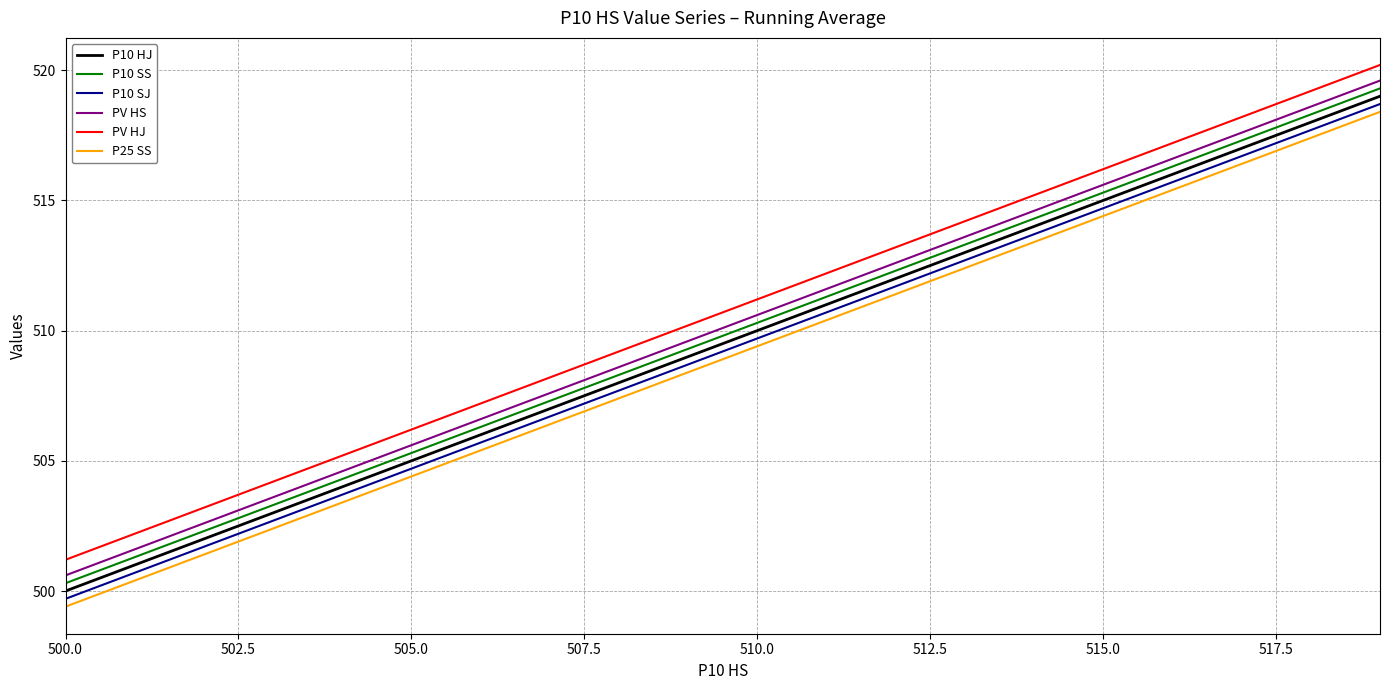

What is the difference between the maximum and minimum values in the PV HS series?

19.0